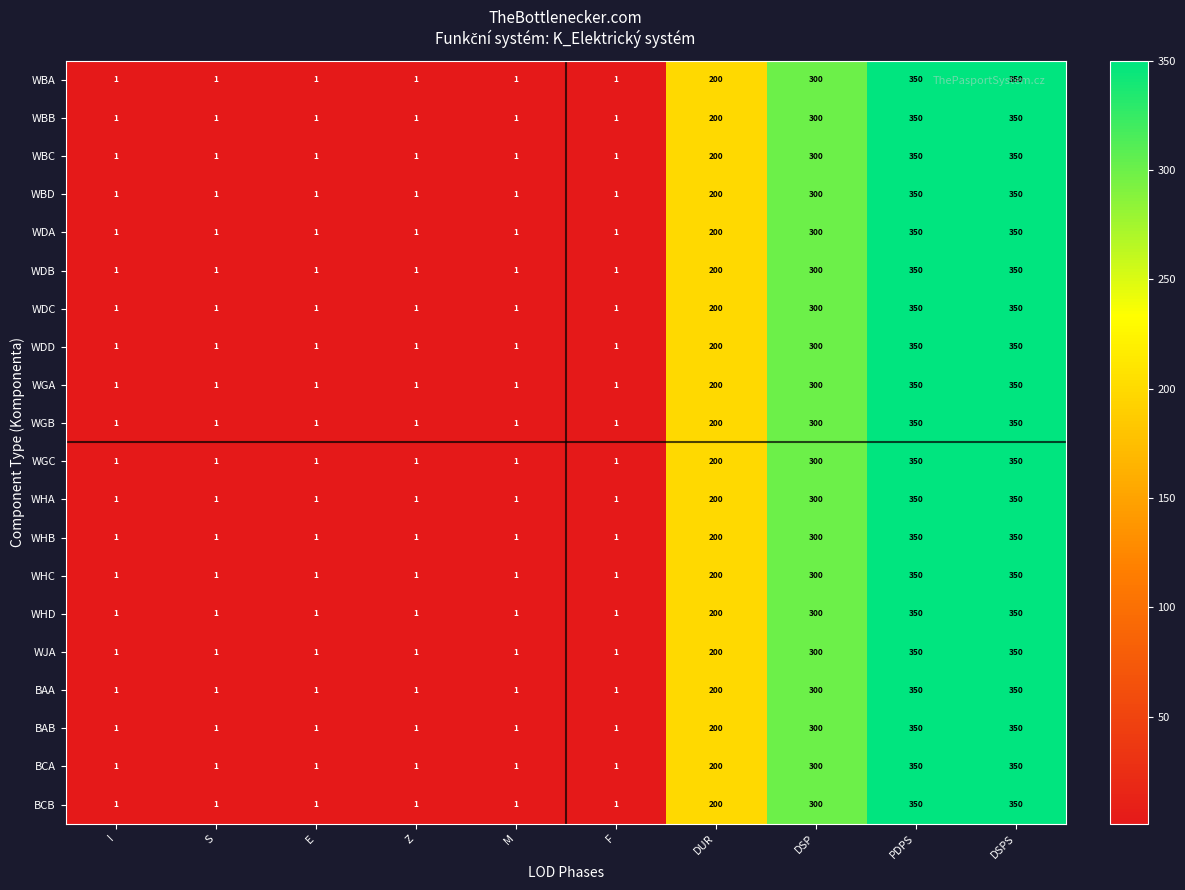

At how many categories does at least one series exceed 124?

4